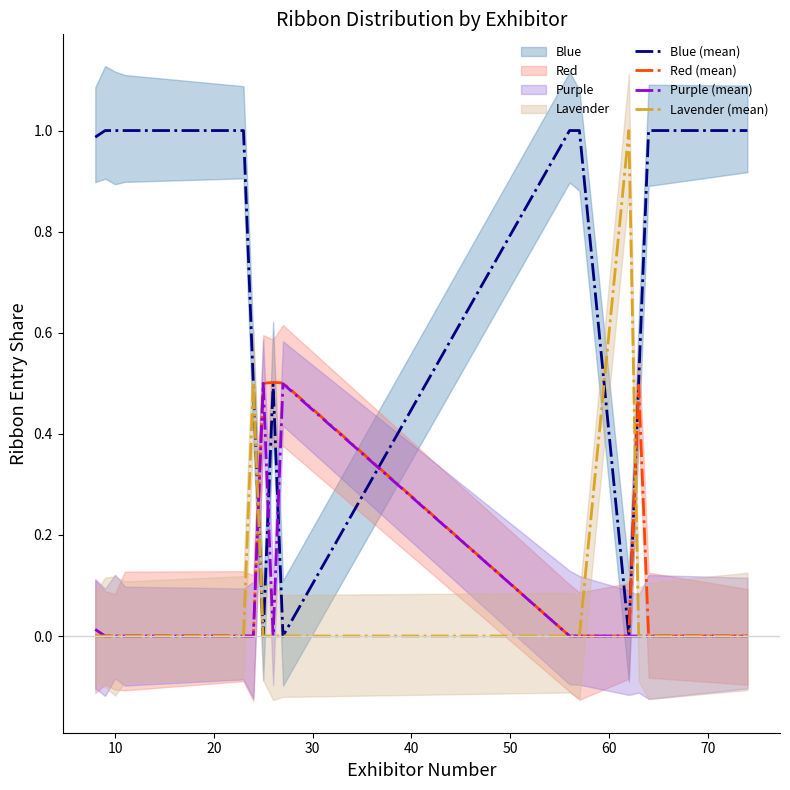

How many intersections are there between Blue (mean) and Purple (mean)?

4